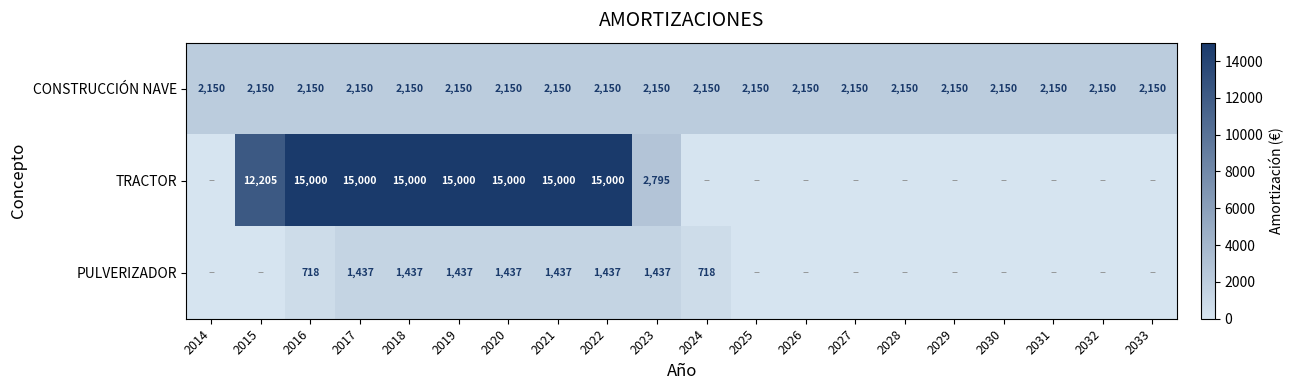

What is the difference between the highest and lowest values at 2033?

2150.0